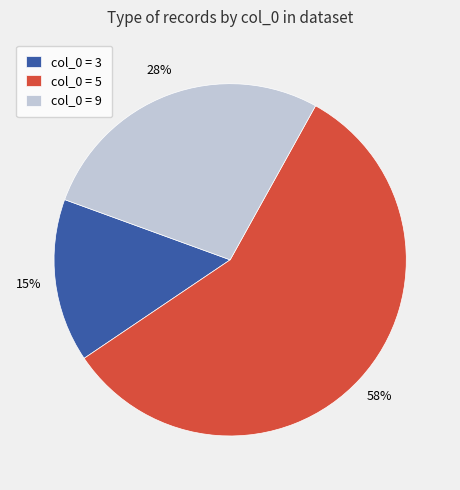

Count the number of slices in the pie.

3